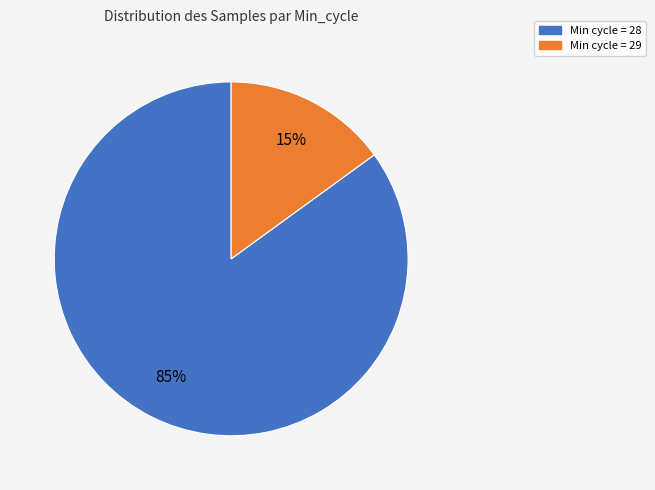

How many slices are in this pie chart?

2